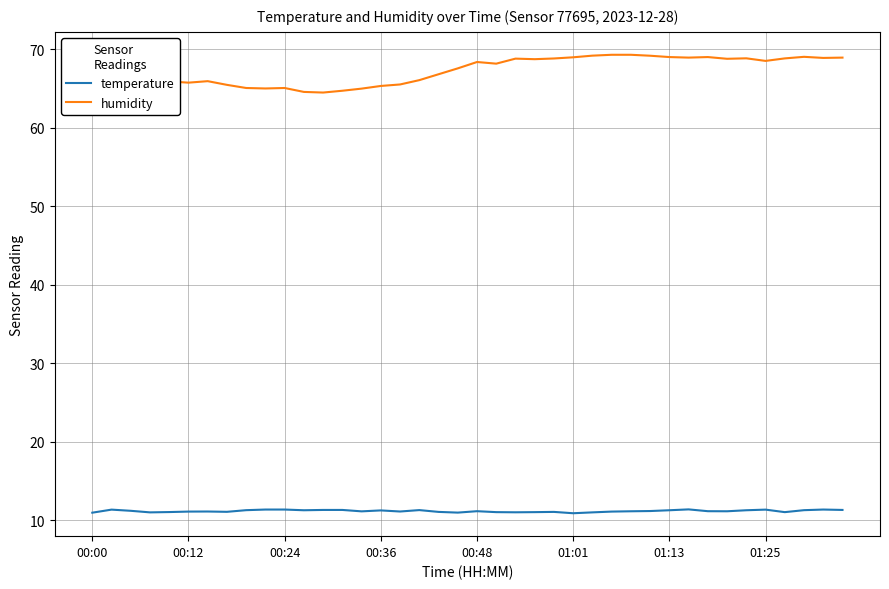

At how many categories does at least one series exceed 21?

40